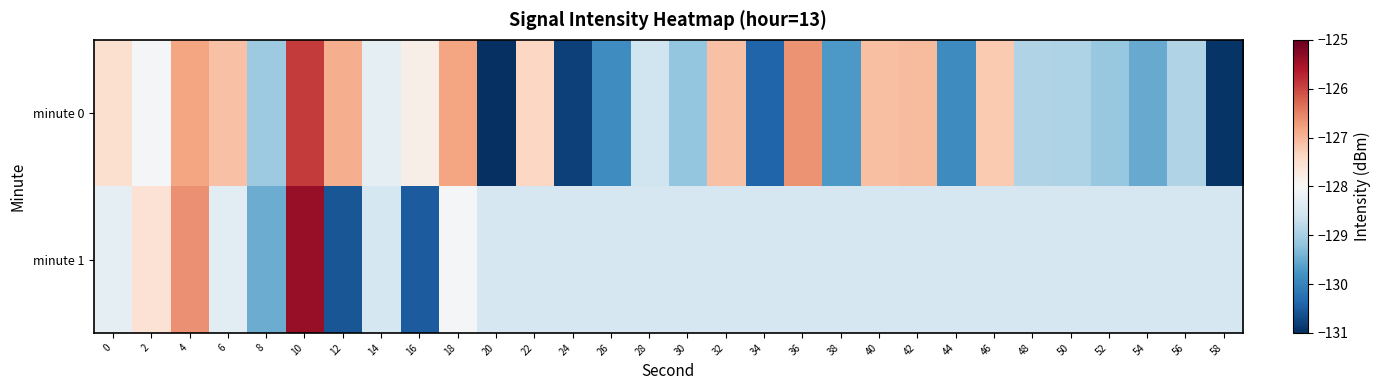

What is the total value across all series at 22?

-255.9